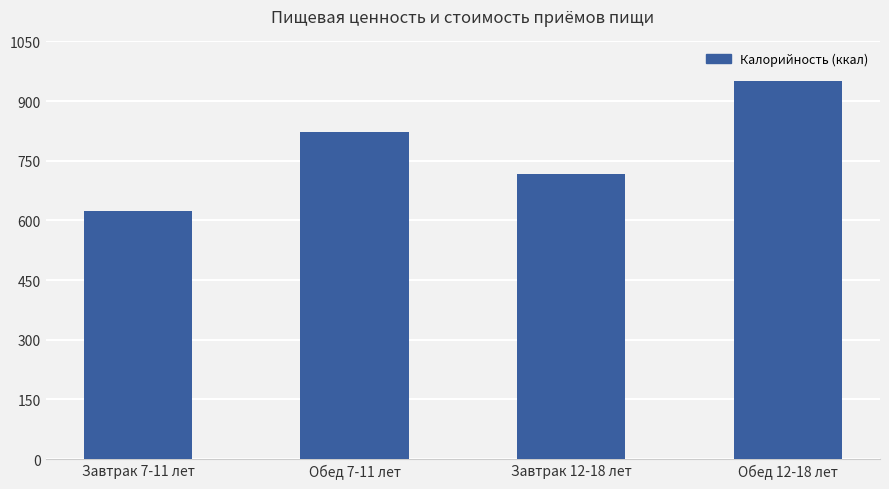

Are the bars horizontal?

No